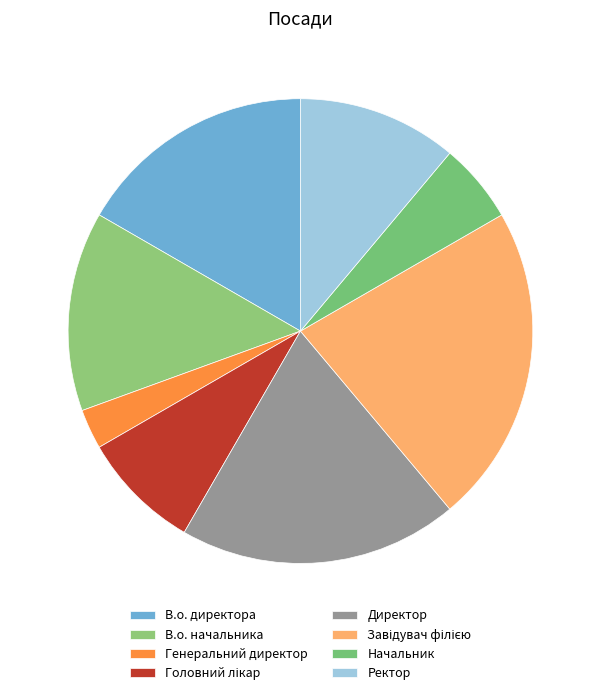

Is Директор the majority of the pie?

No